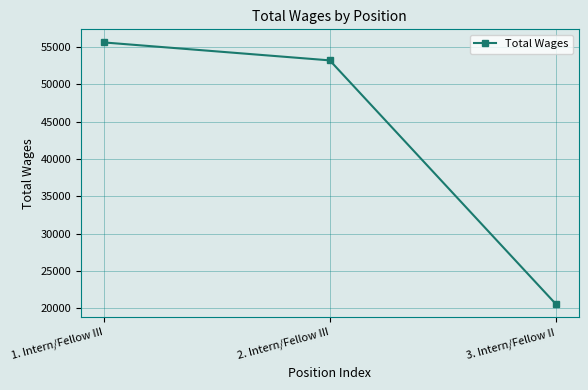

Is it true that the value at 1. Intern/Fellow III is 55587?

True